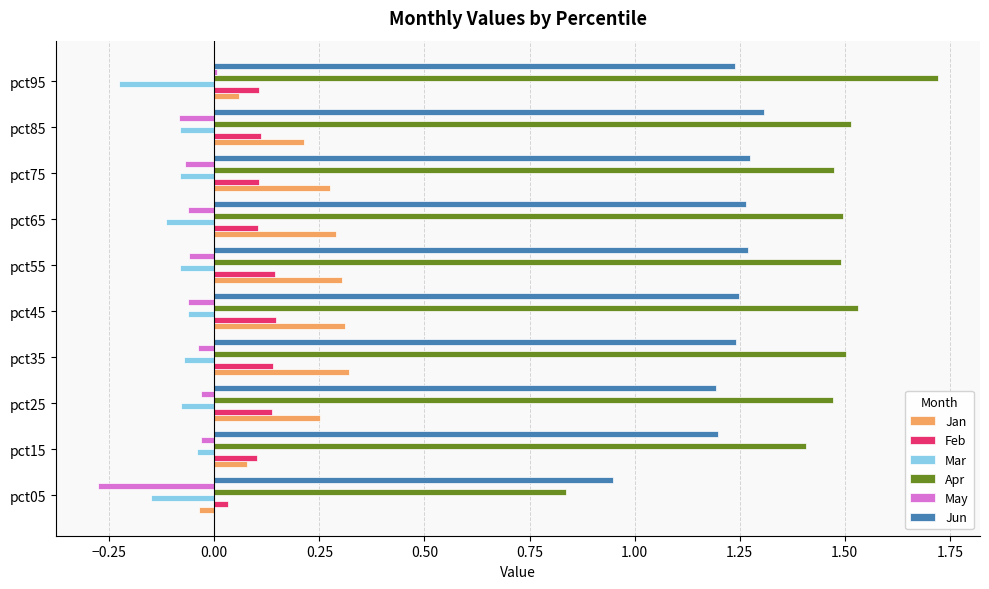

At which category does the chart reach its peak across all series?

pct95